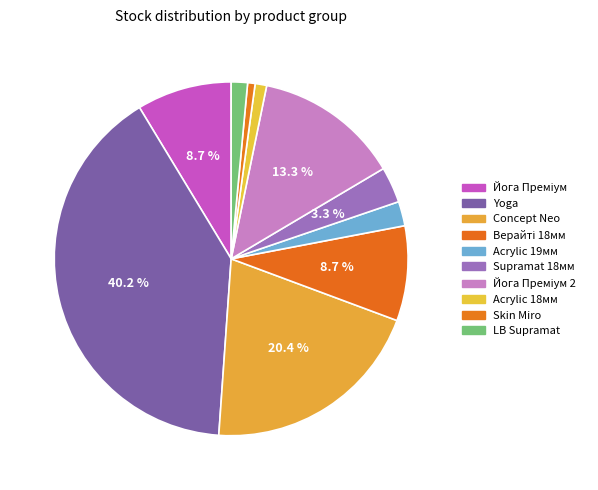

What is the largest slice in the pie chart?

Yoga